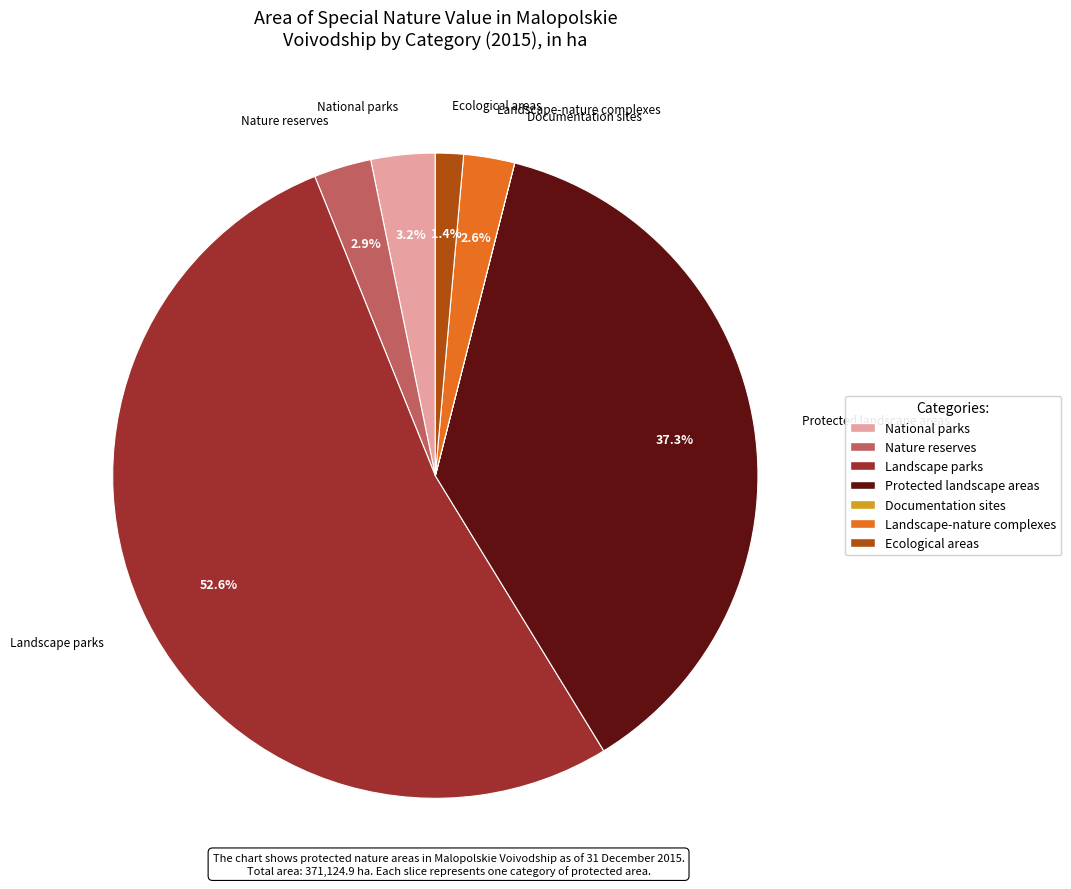

How much of the chart is everything except Landscape-nature complexes?

97.4%